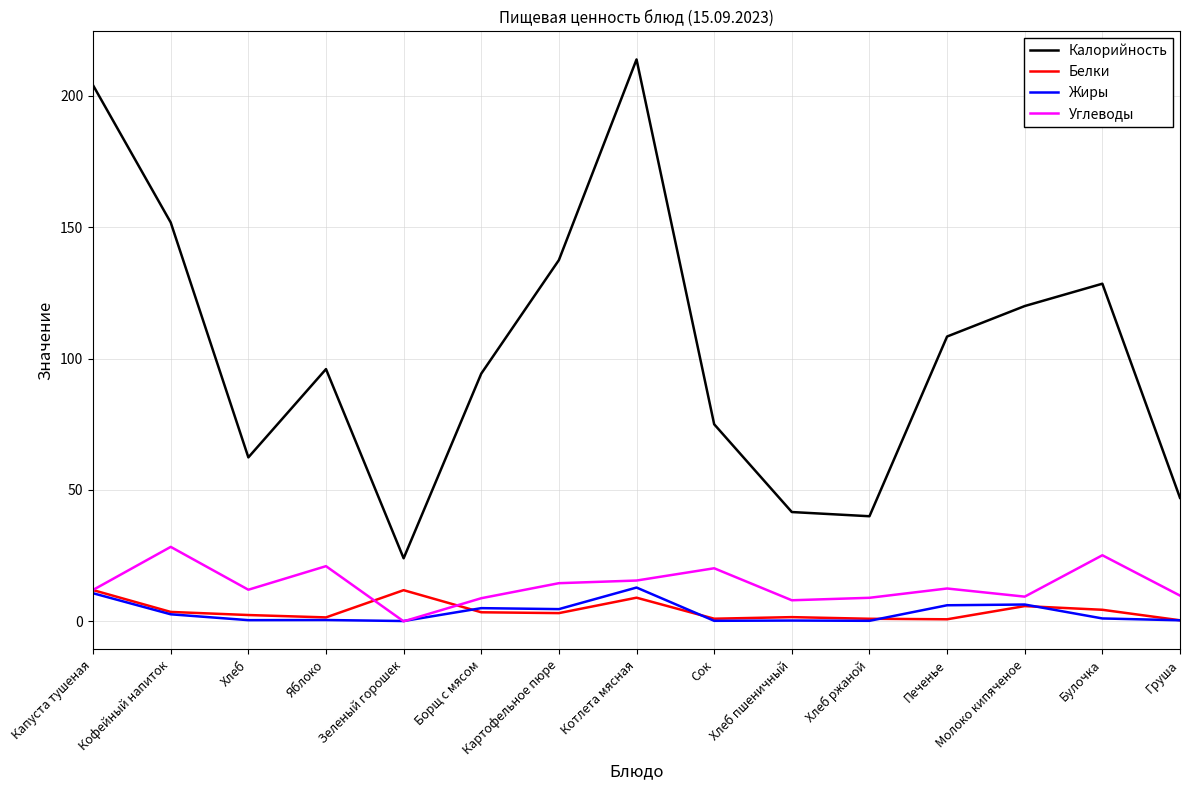

What is the average value of the Белки series?

4.1